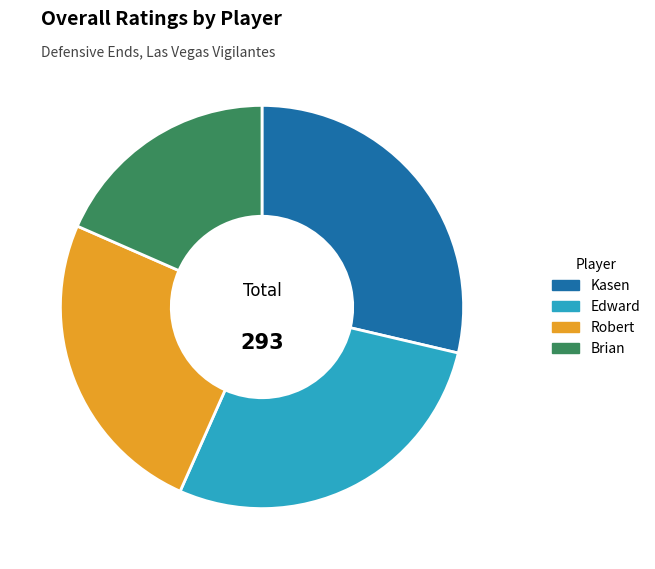

Is there any slice that represents more than half of the pie?

No